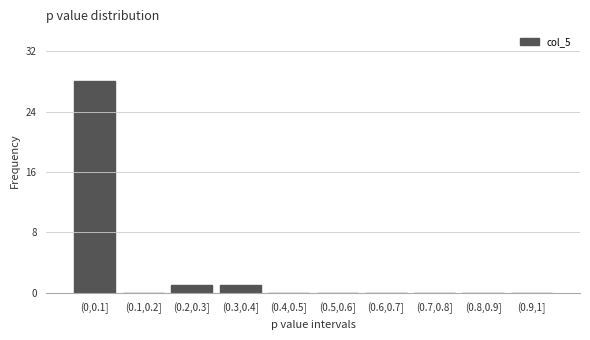

Reading right to left, what are all the values shown in this chart?

(0.9,1]=0	(0.8,0.9]=0	(0.7,0.8]=0	(0.6,0.7]=0	(0.5,0.6]=0	(0.4,0.5]=0	(0.3,0.4]=1	(0.2,0.3]=1	(0.1,0.2]=0	(0,0.1]=28